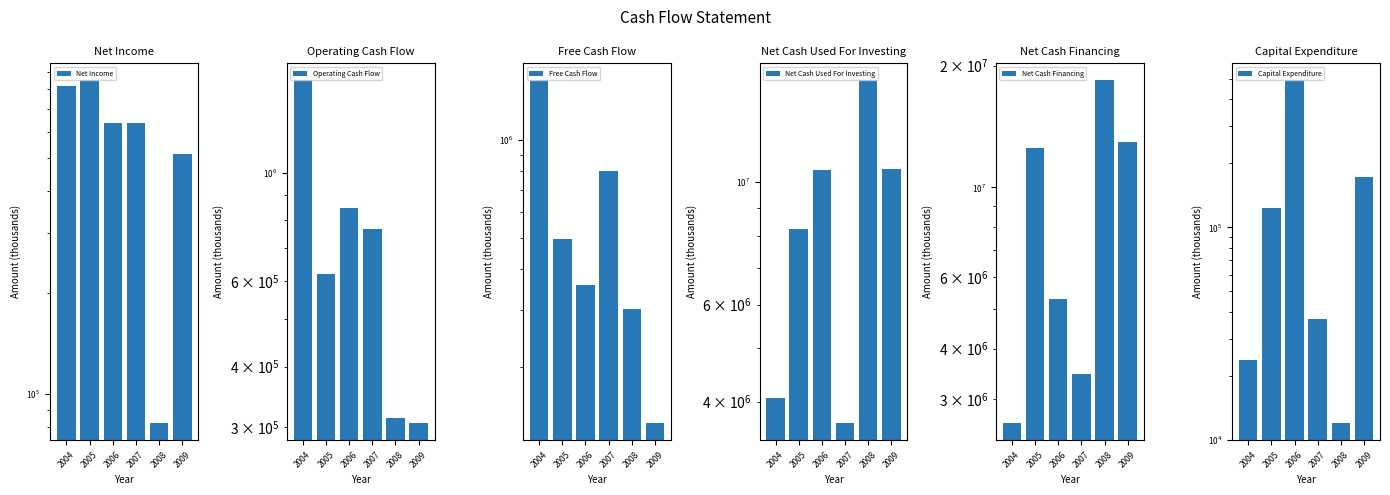

What is the value of the Net Income bar at the 5th from the left?

82000